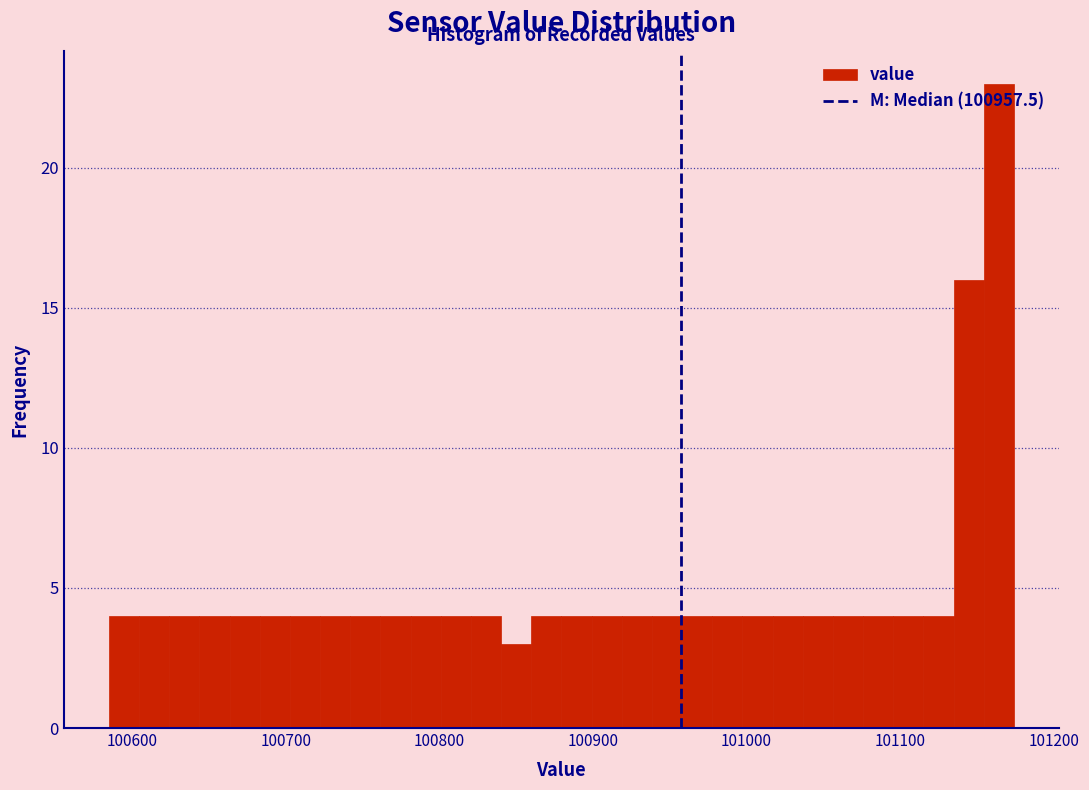

Read against the x-axis, roughly where is the centre of the tallest bar?

101160